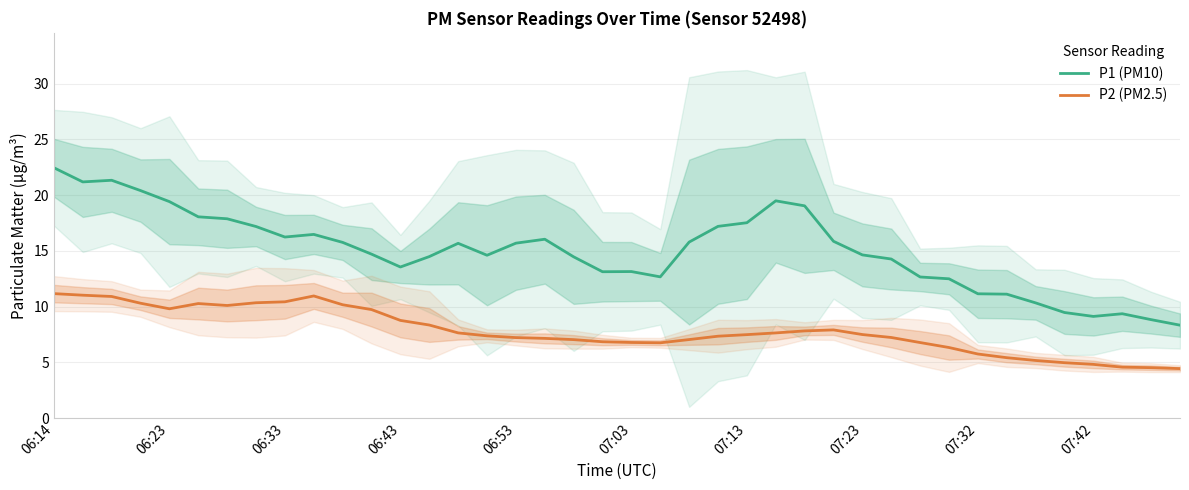

Read the P2 (PM2.5) value at 07:42.

4.8